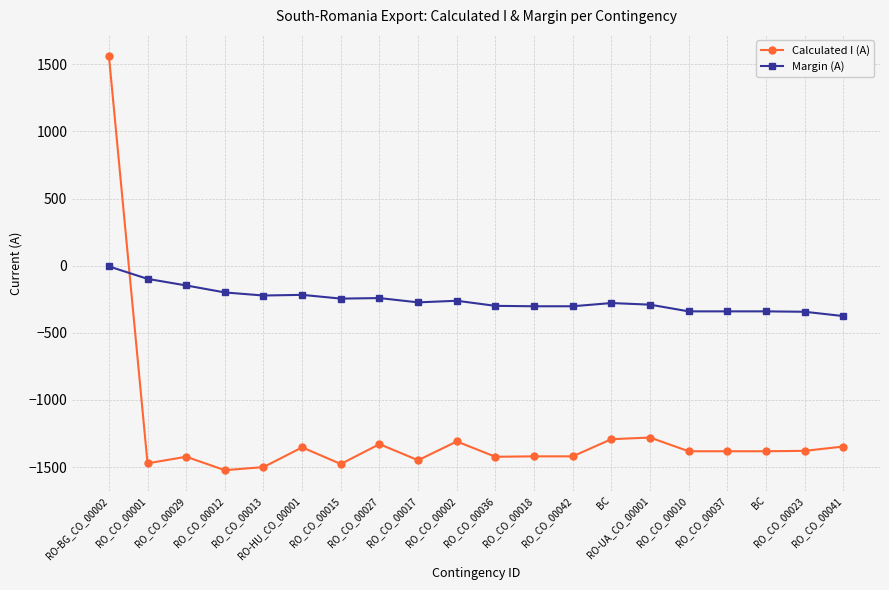

How many values in Calculated I (A) are above zero?

1